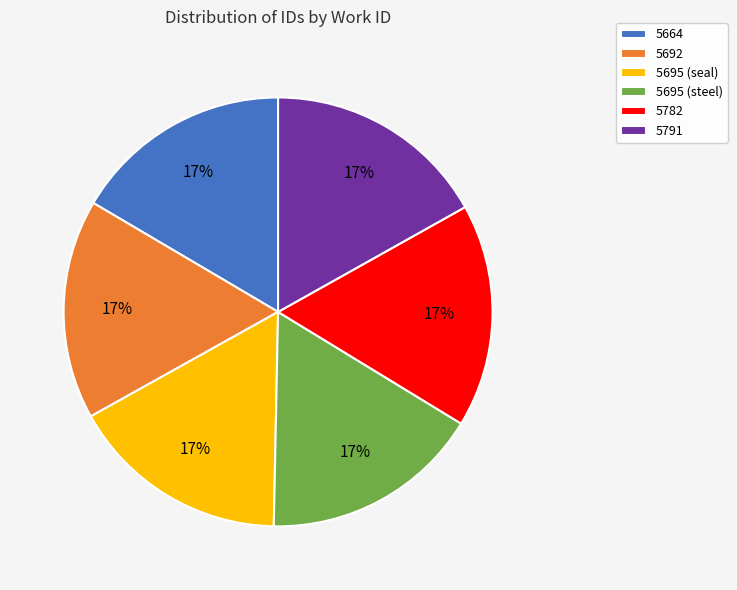

Is it true that 5782 is 17% of the pie?

True